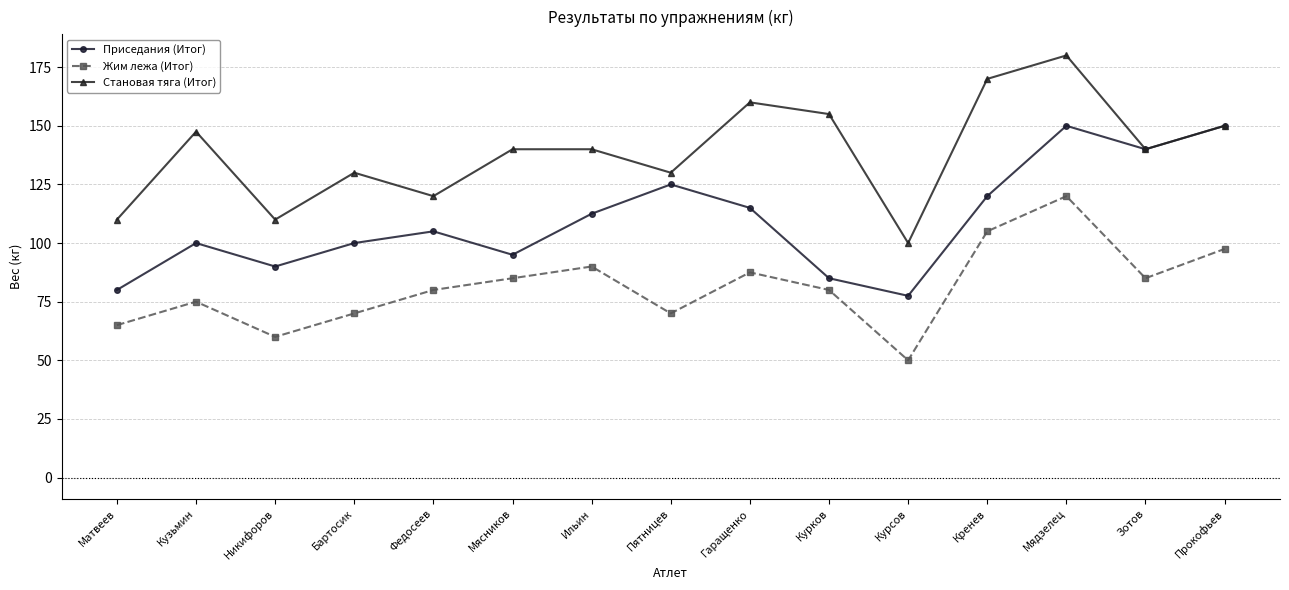

How many categories are shown in the chart?

15